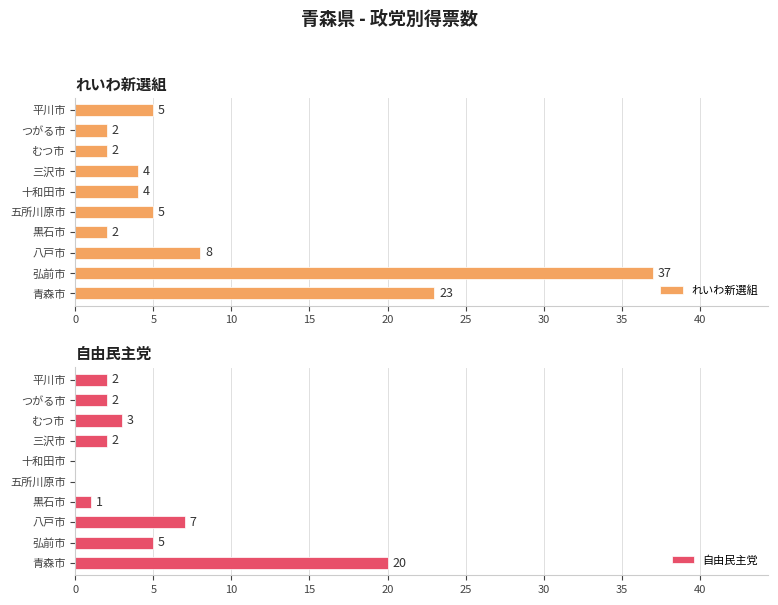

The れいわ新選組 series shows 8 at 八戸市. True or false?

True